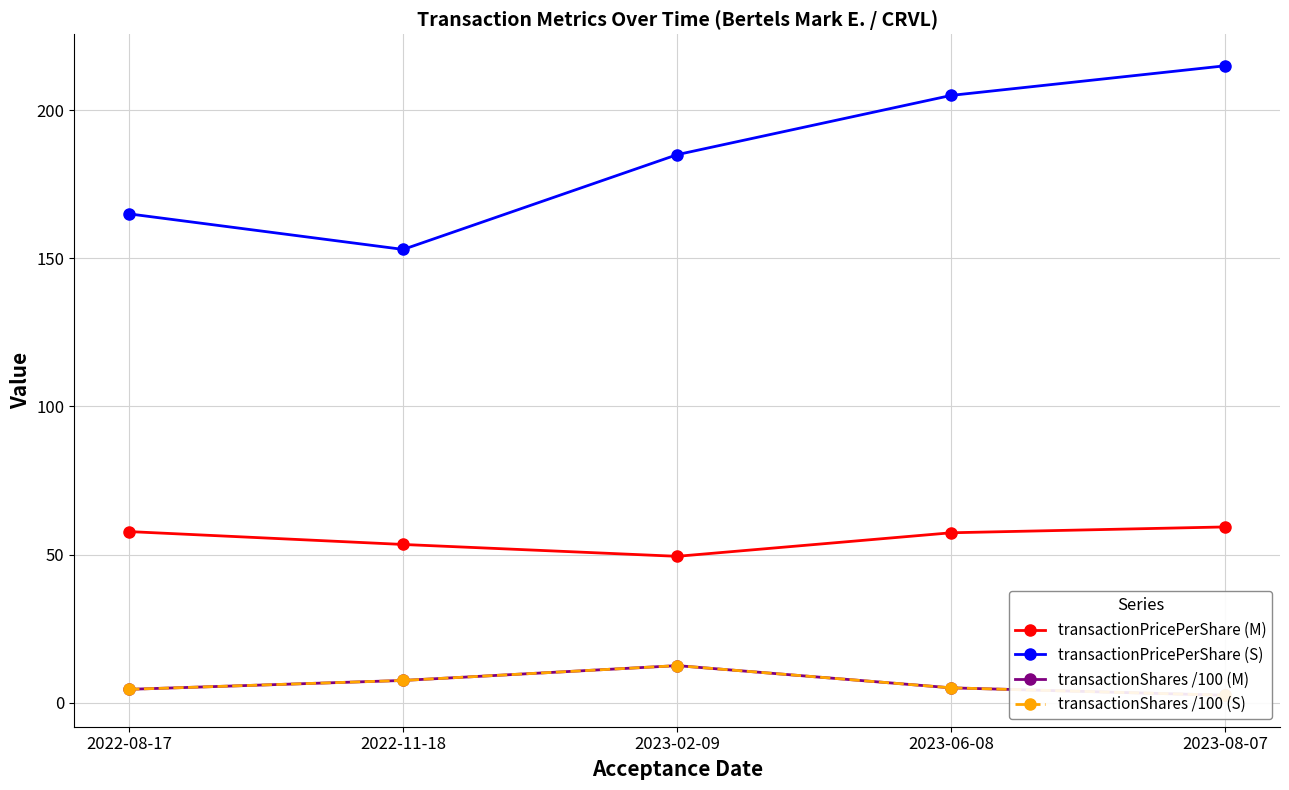

How many values in the transactionPricePerShare (S) series are below 185?

2